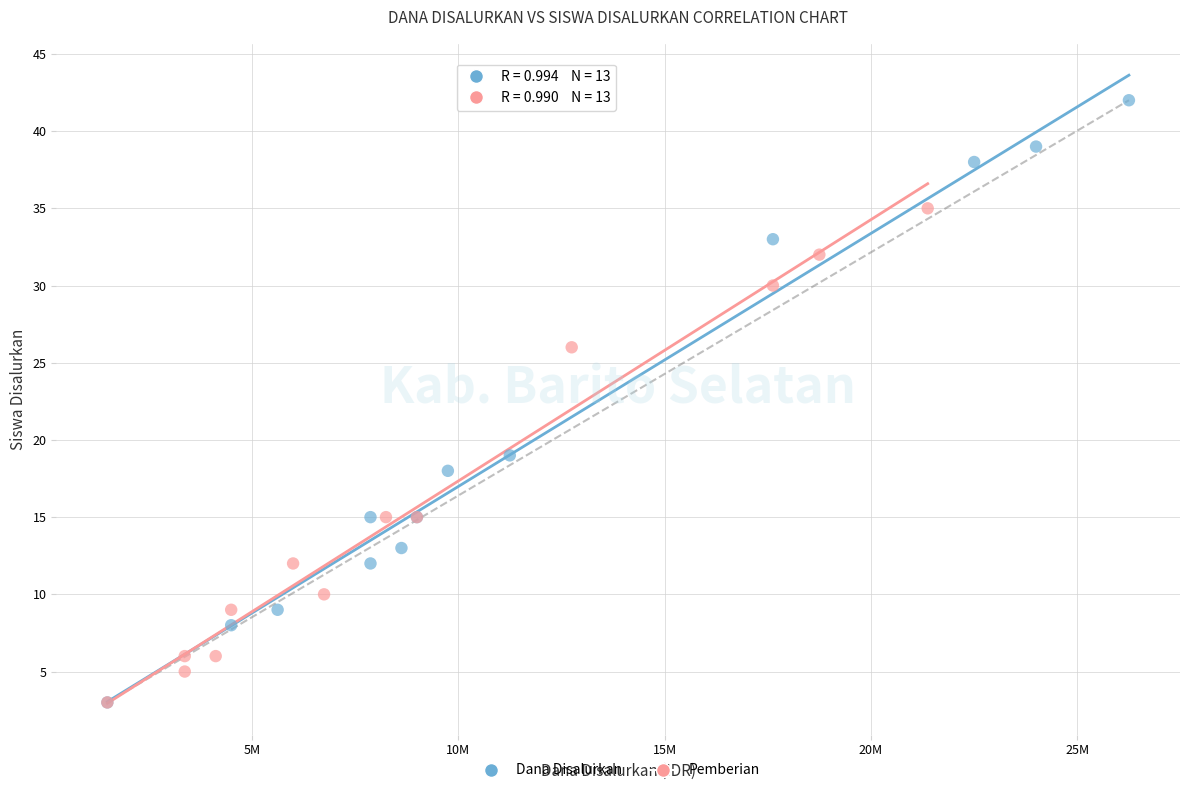

Which series has the largest Y range (max minus min)?

Dana Disalurkan